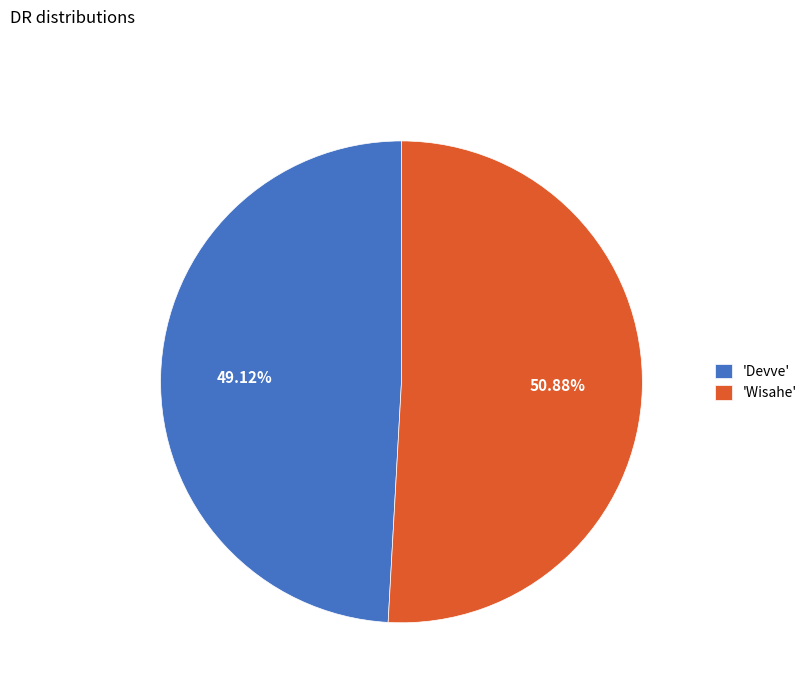

Does 'Wisahe' account for over 50% of the chart?

Yes